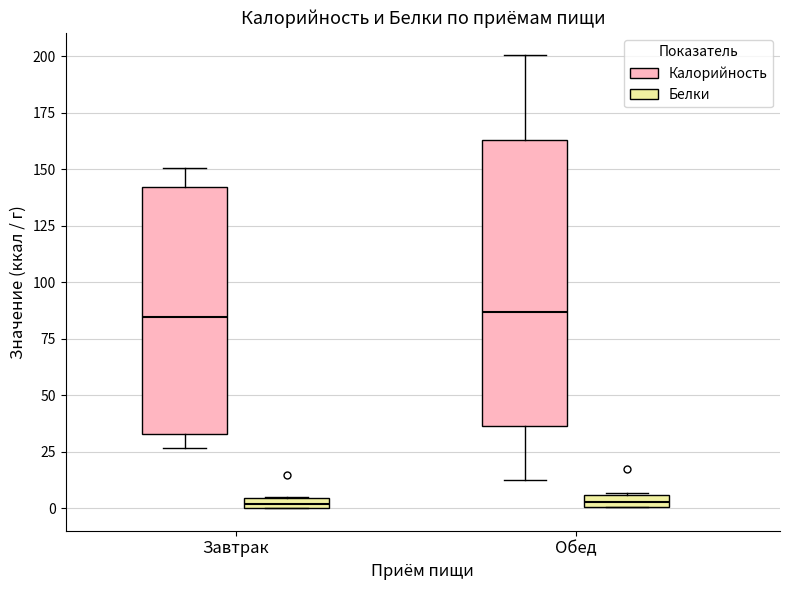

Comparing the boxes themselves (not the whiskers), which one is the tallest?

Обед (Калорийность)